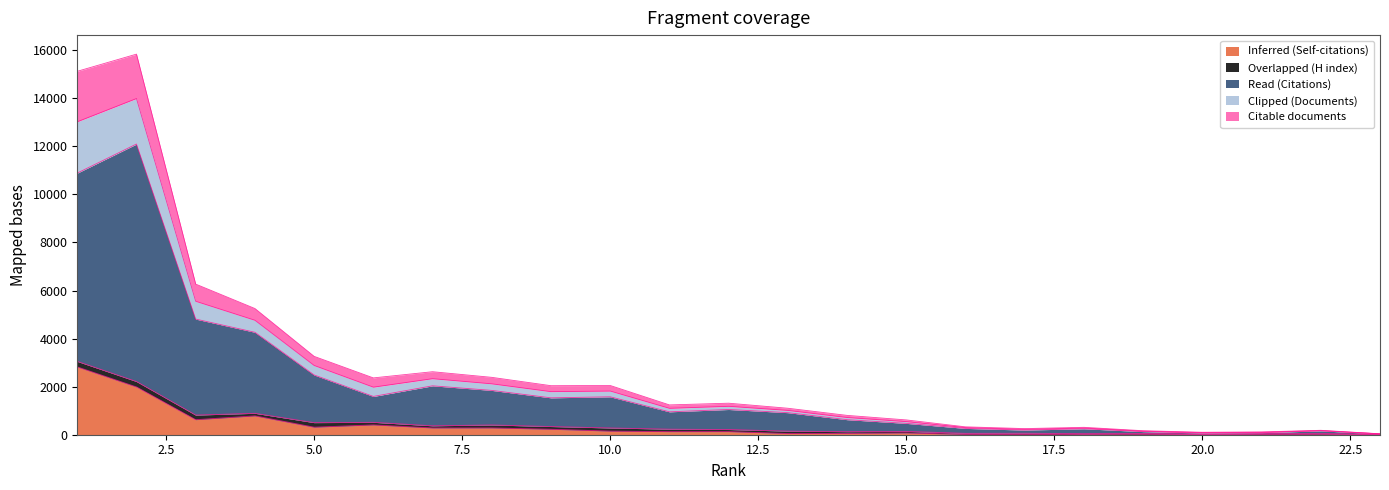

True or false: Clipped (Documents) and Citable documents intersect in this chart.

False